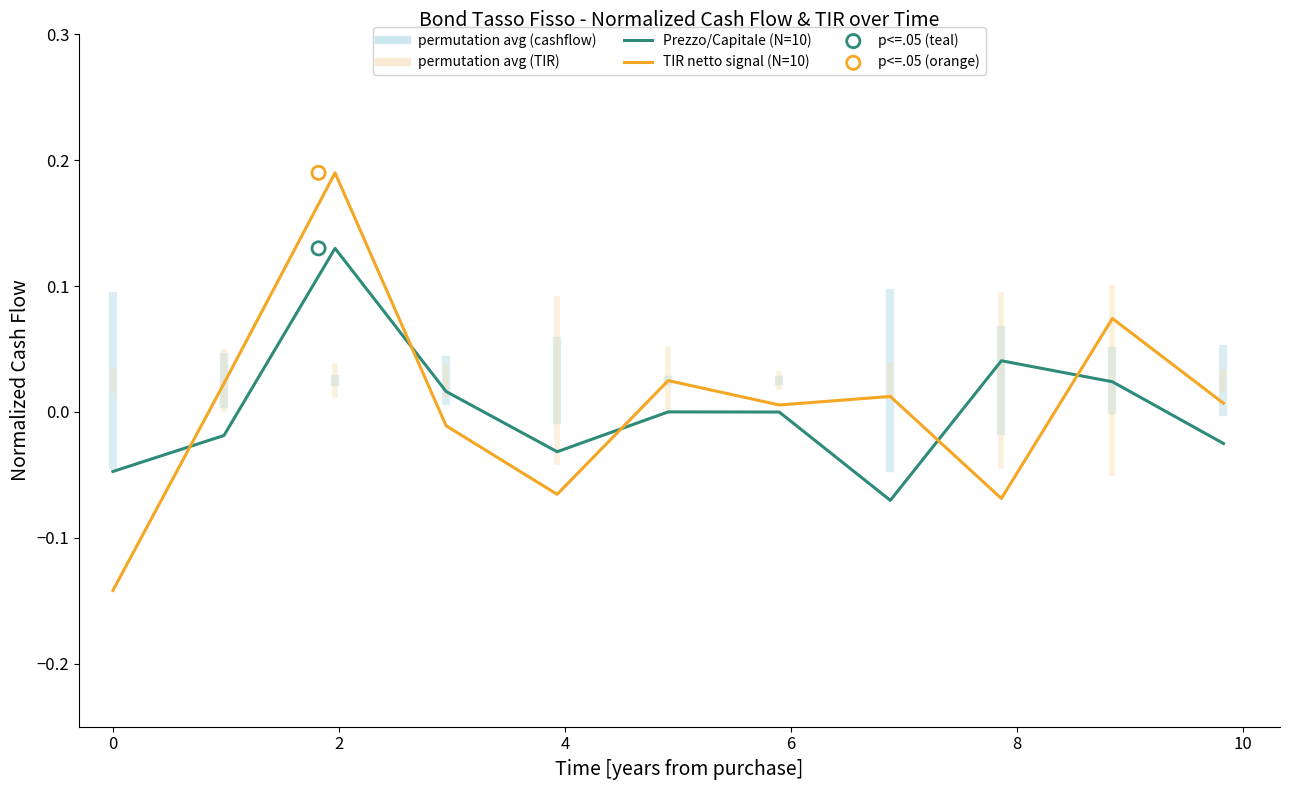

Which series has the widest spread of Y values?

TIR netto signal (N=10)